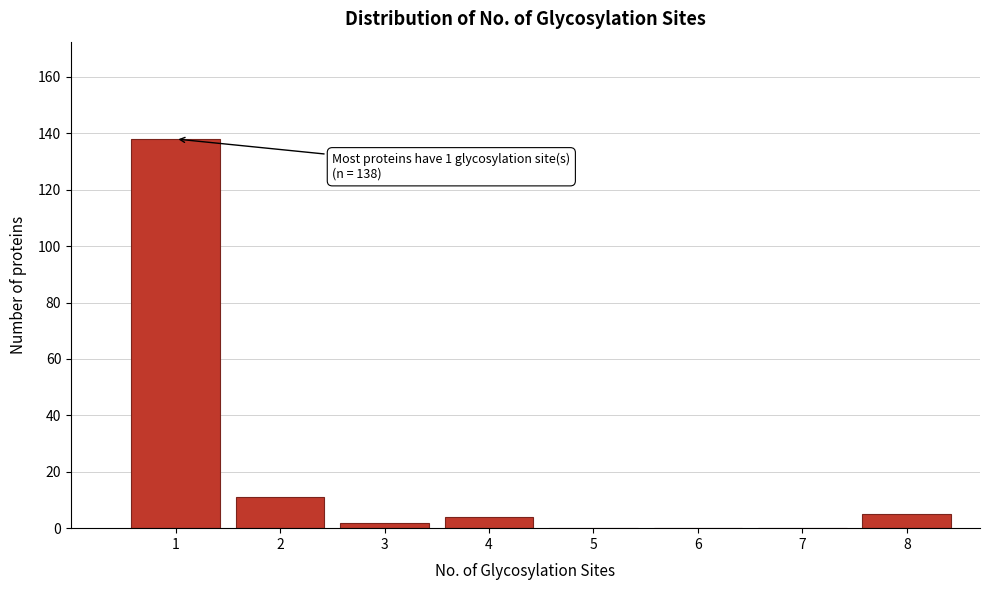

Reading left to right, transcribe all the data shown in this chart.

1=138	2=11	3=2	4=4	5=0	6=0	7=0	8=5